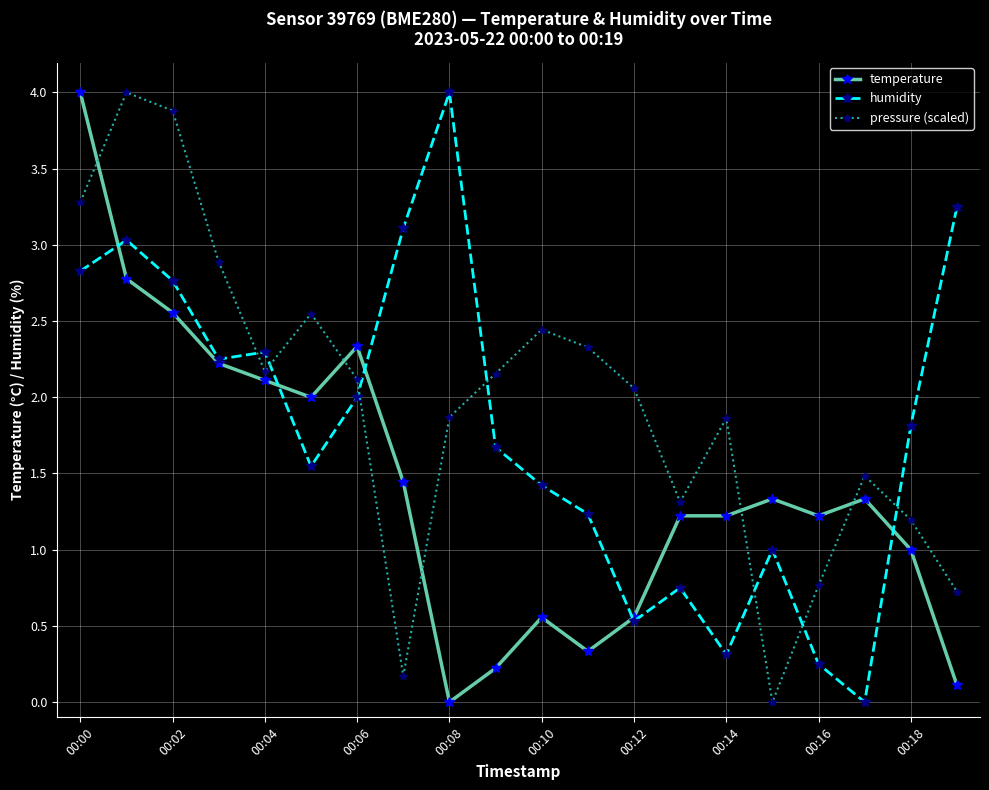

How many times do pressure (scaled) and humidity cross each other?

7